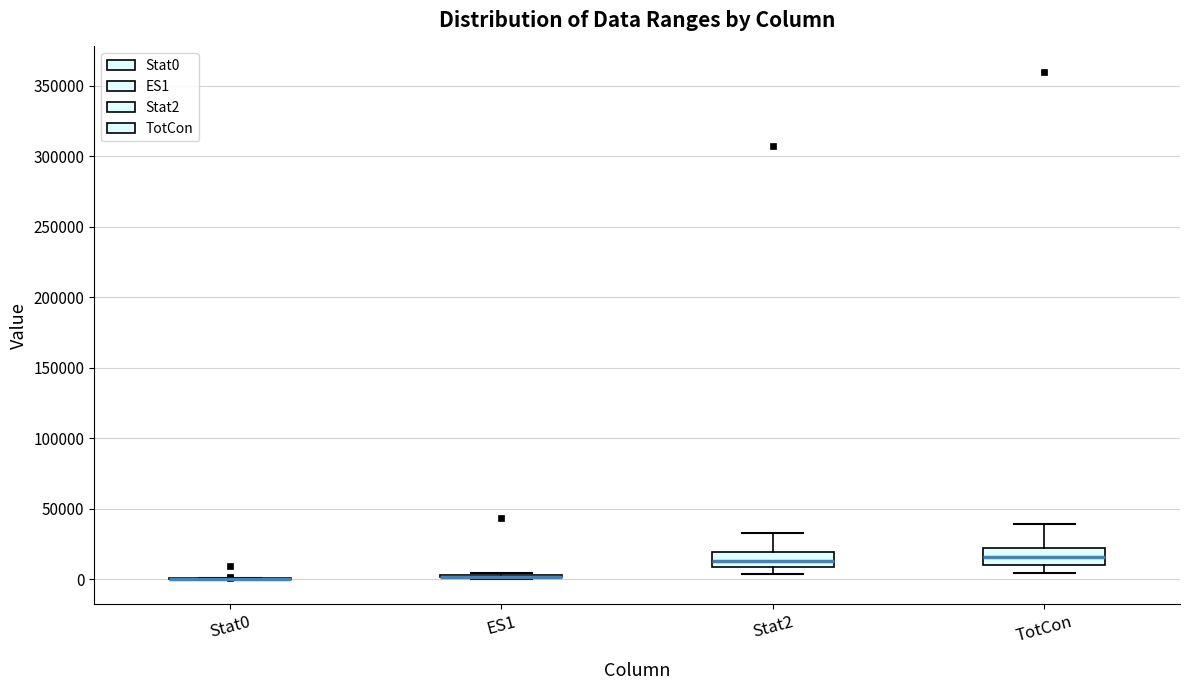

Reading left to right, read every box against the y-axis: the position of its median line, the range the box covers, and the ends of its whiskers. The values are not printed on the chart, so give them approximately, as read against the axis.

Stat0: box collapsed to a line at 0, whiskers 0 to 0
ES1: box collapsed to a line at 0, whiskers 0 to 5000
Stat2: median 15000, box 10000 to 20000, whiskers 5000 to 35000
TotCon: median 15000, box 10000 to 20000, whiskers 5000 to 40000